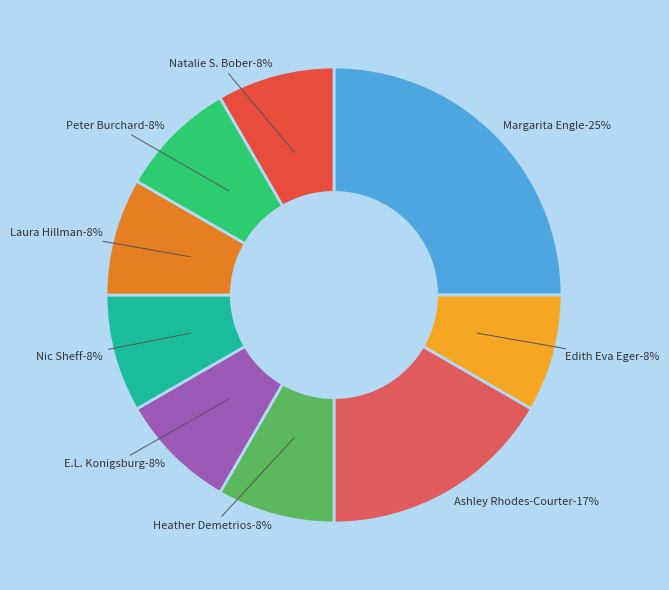

To the nearest percent, what is the average slice percentage?

11%